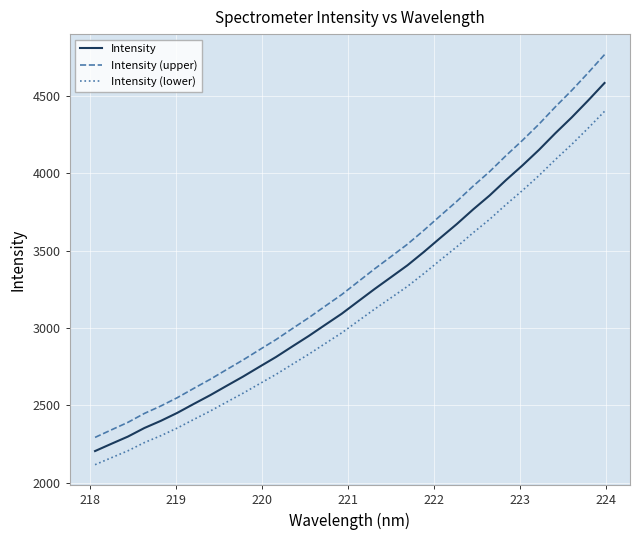

Rank the series by their maximum value, from highest to lowest.

Intensity (upper), Intensity, Intensity (lower)